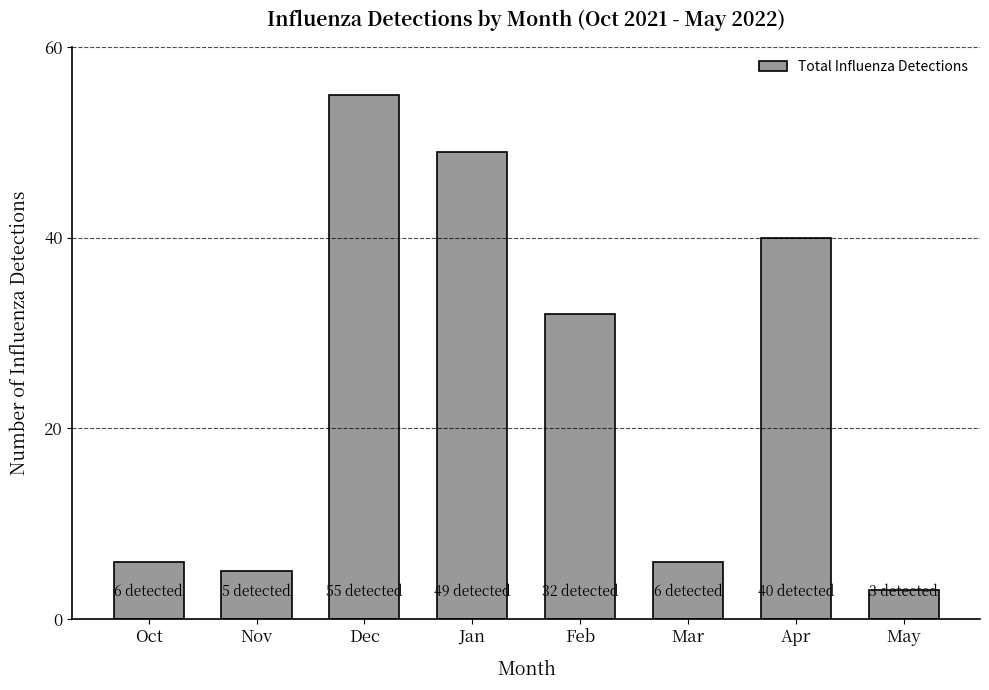

What is the greatest value displayed?

55